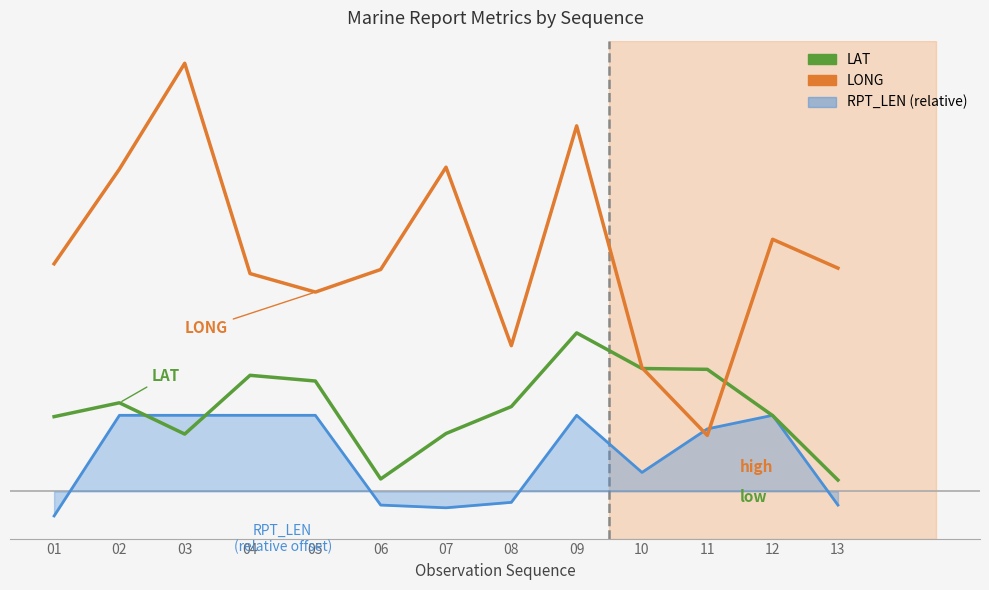

What are all the series names shown in the legend?

LAT, LONG, RPT_LEN (relative)